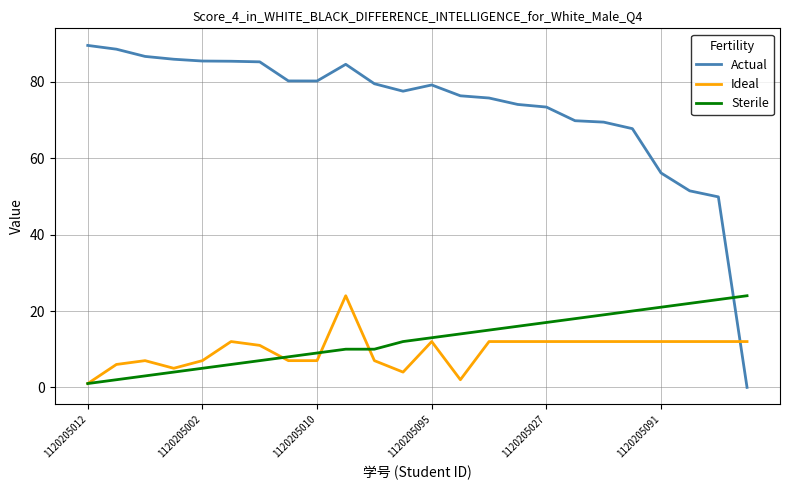

Which series has the widest spread of values?

Actual